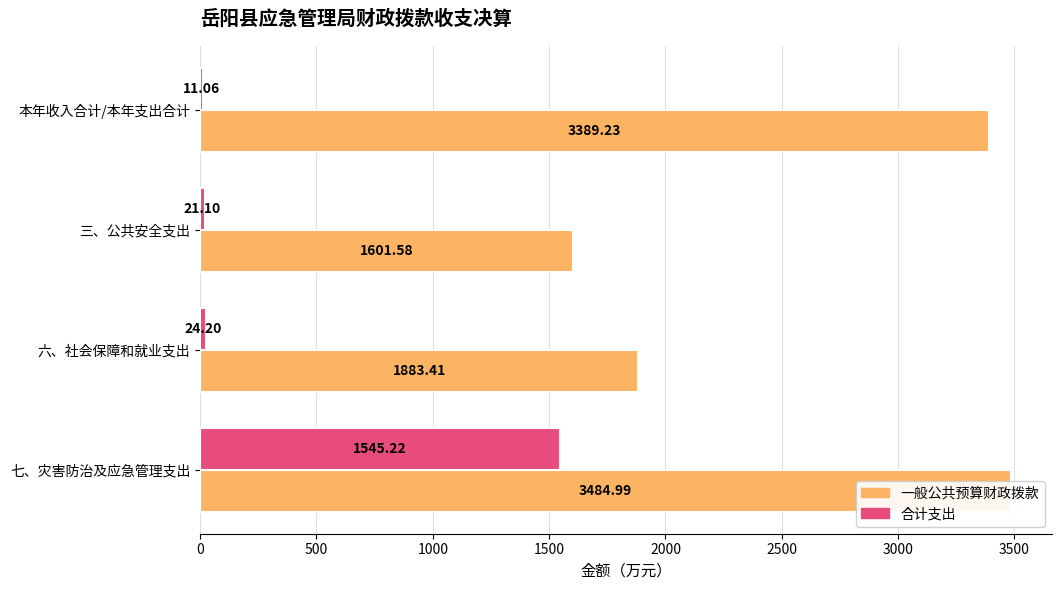

How many values in the 一般公共预算财政拨款 series are below 3389?

2